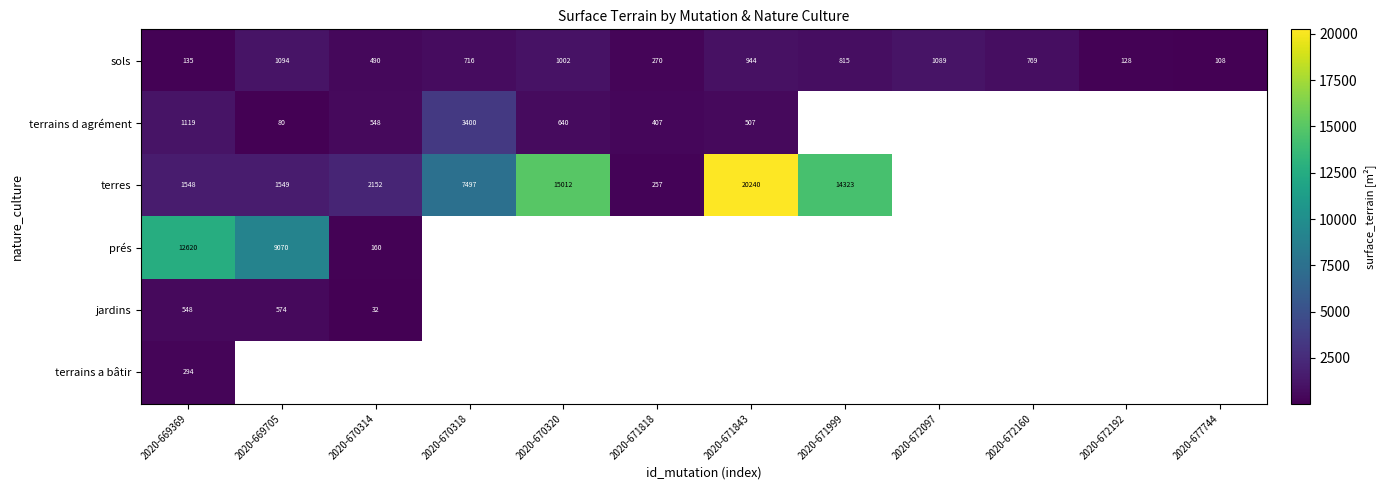

The sols series shows 1249 at 2020-670318. True or false?

False